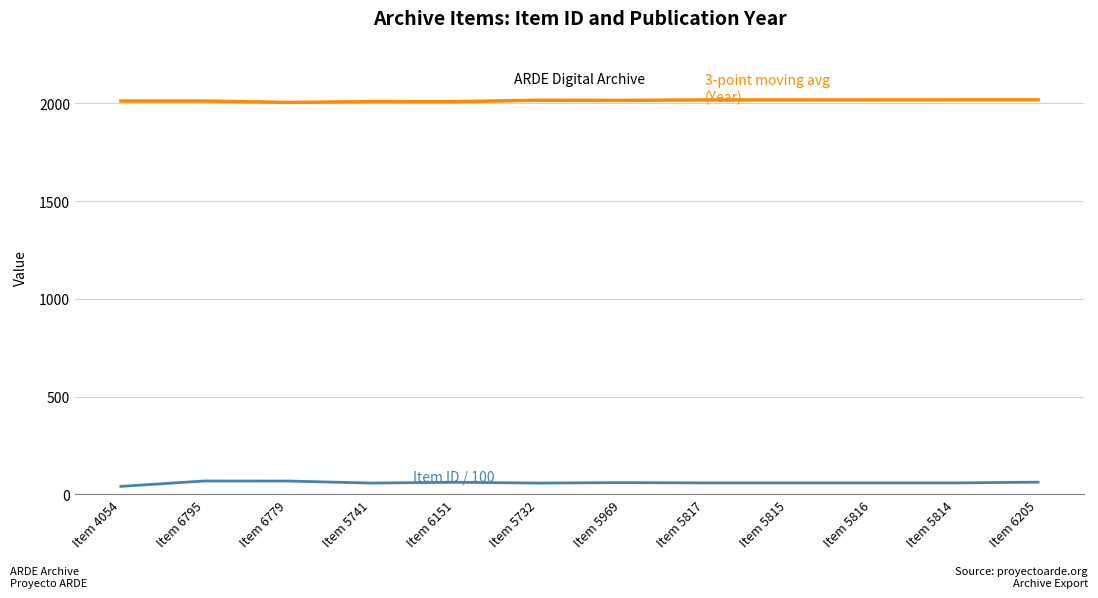

What position from the right is Item 5817?

5